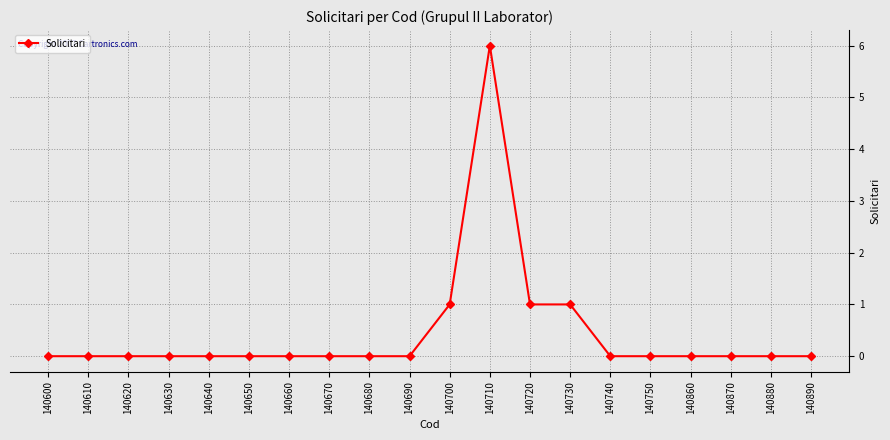

Count the number of data series in this chart.

1